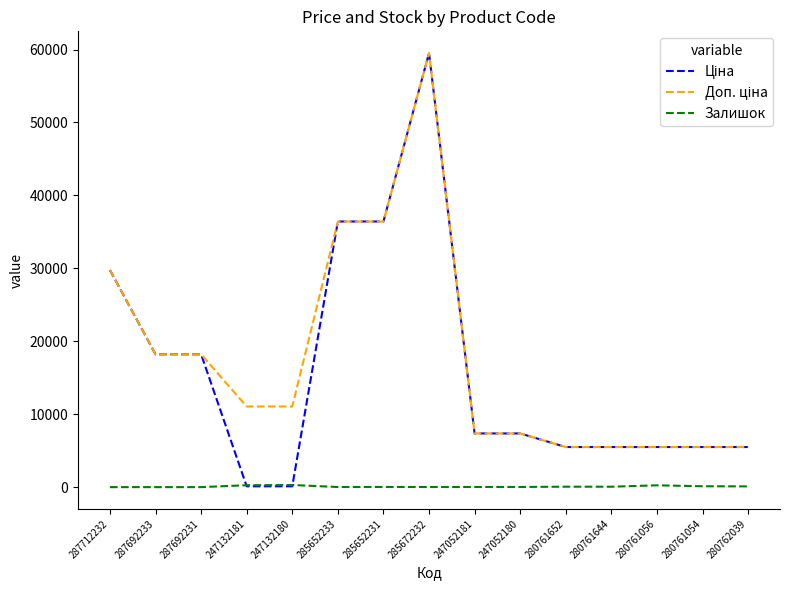

The Залишок series shows 260.0 at 247132181. True or false?

True